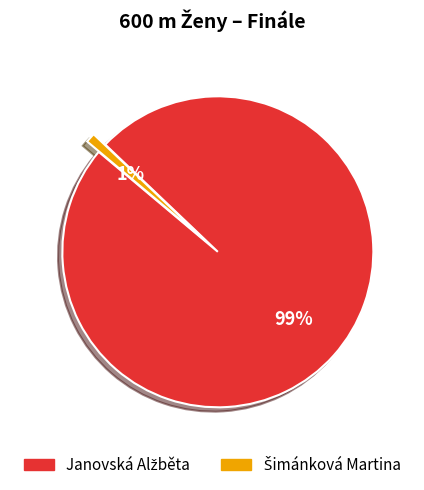

To the nearest percent, what is the average slice percentage?

50%